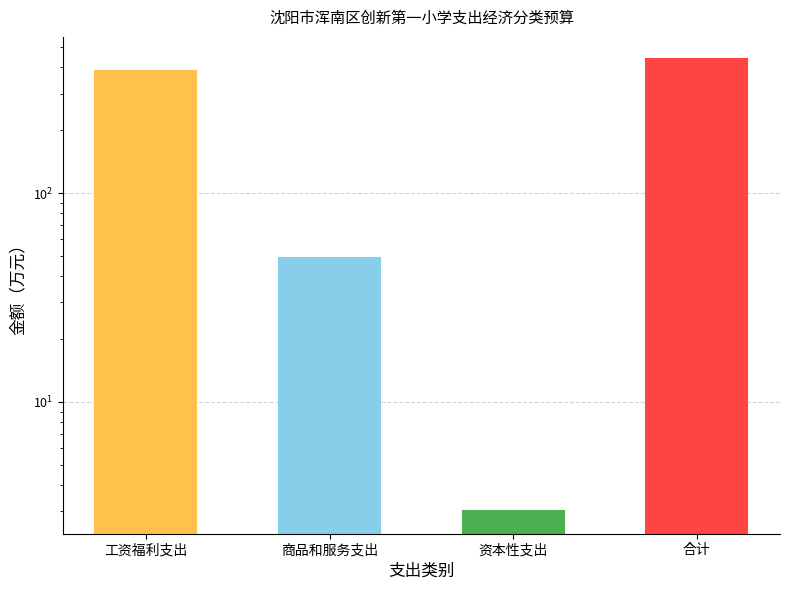

What is the difference between the values at 合计 and 工资福利支出?

52.1